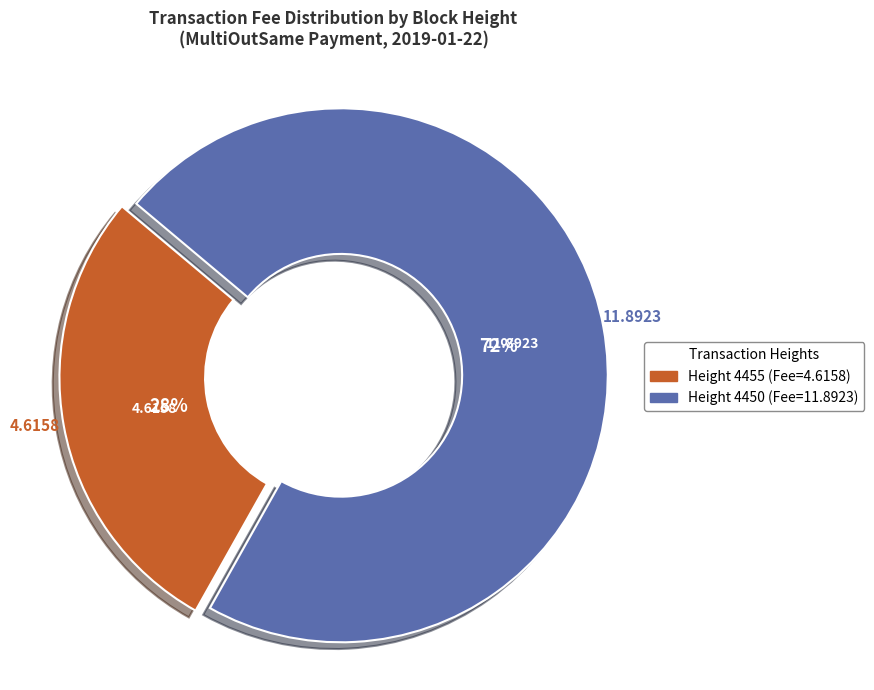

To the nearest percent, what is the average slice percentage?

50%